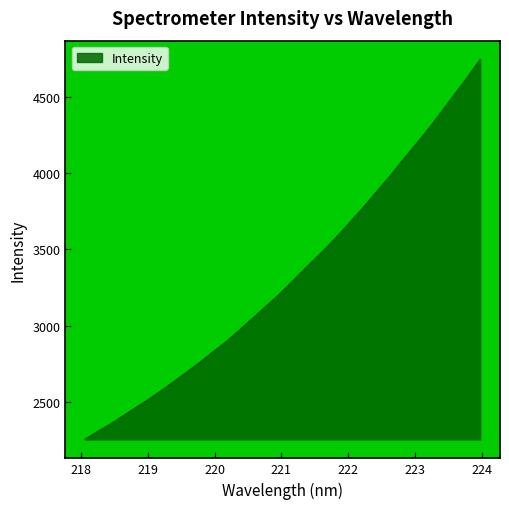

What is the minimum value shown in the chart?

2255.3